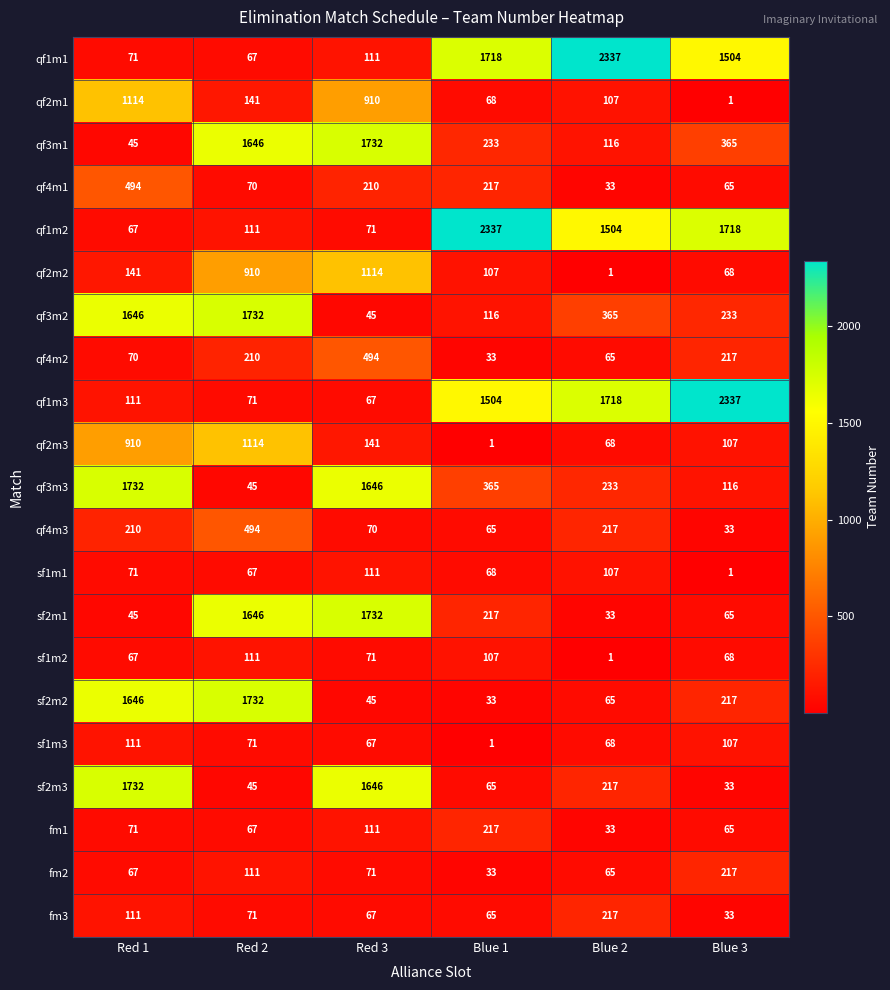

Between Red 2 and Blue 3, which series saw the biggest shift?

qf1m3